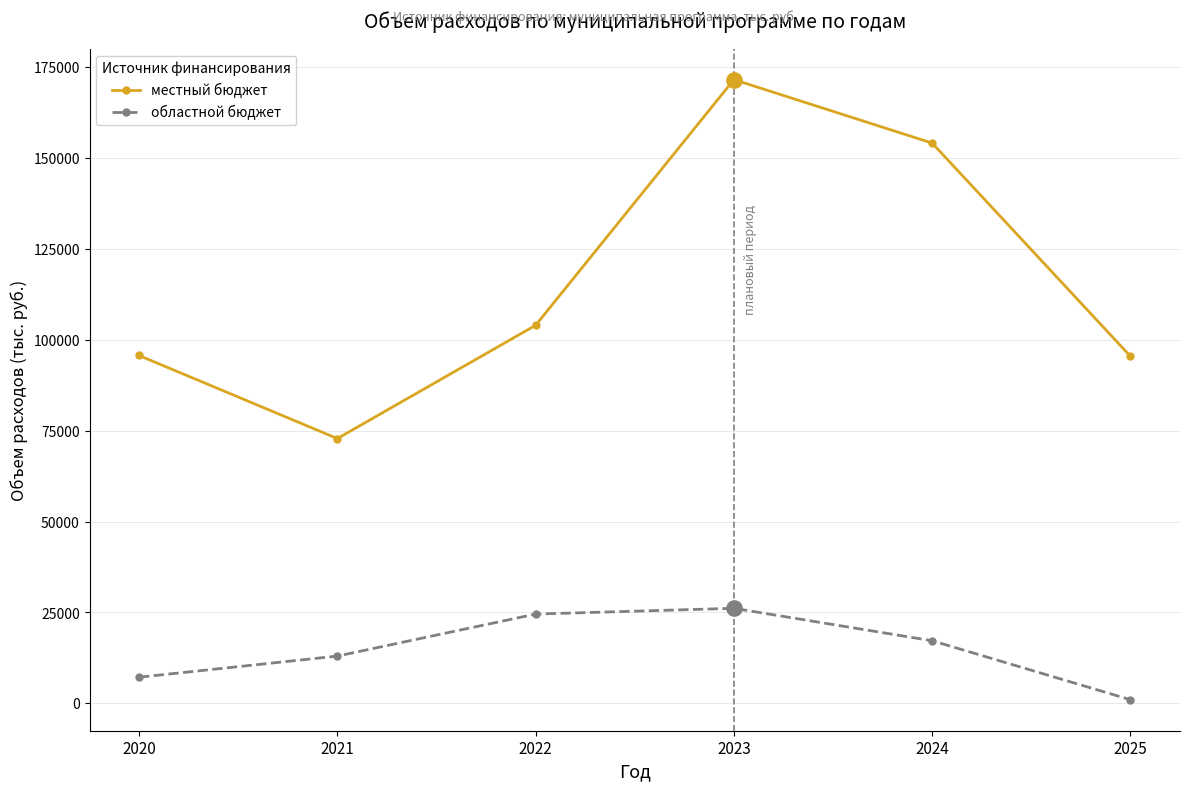

At which label does областной бюджет first exceed 17199?

2022